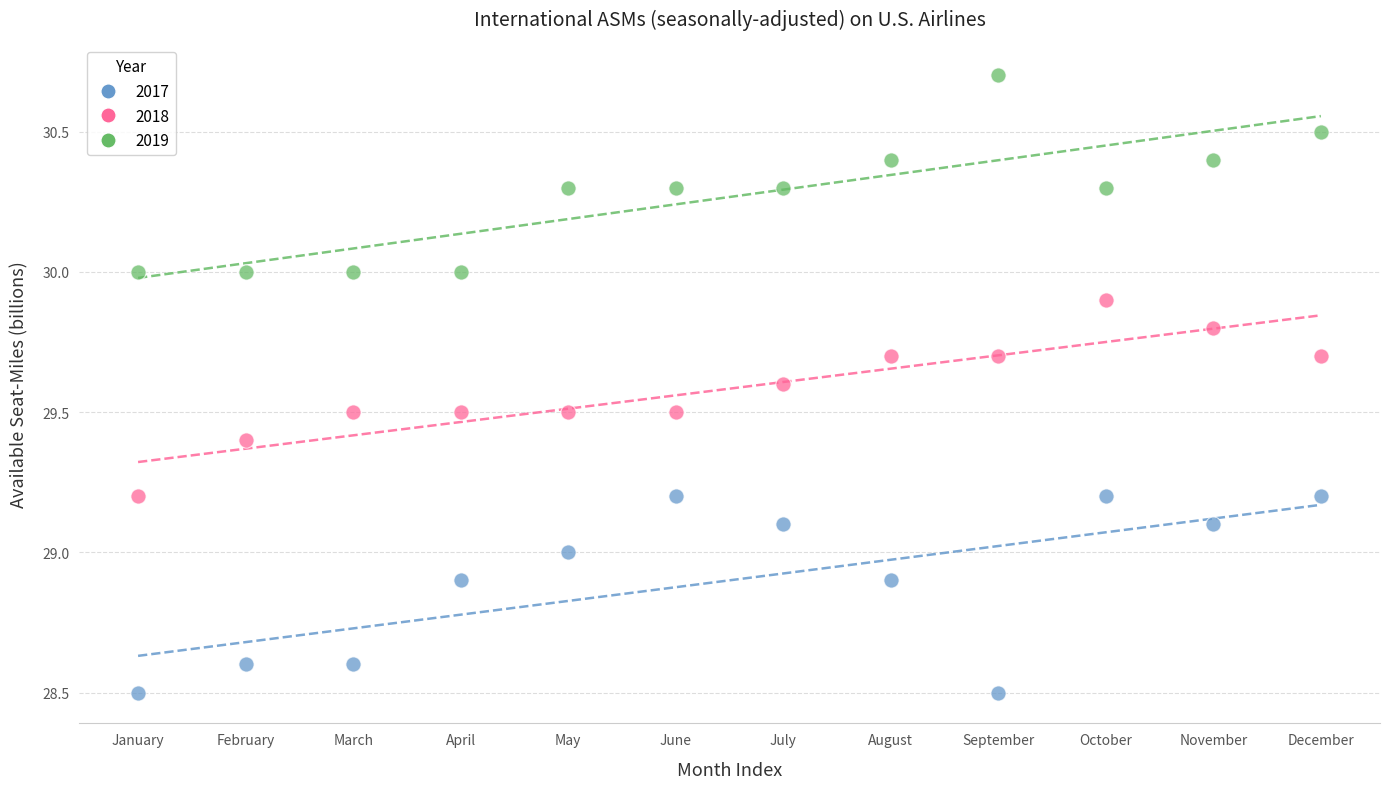

Across all data points, what is the range of Y values (max minus min)?

2.2